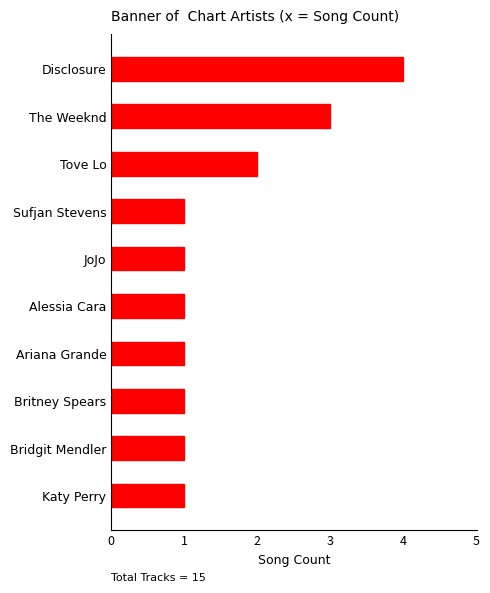

Is it true that the value at Alessia Cara is 1?

True